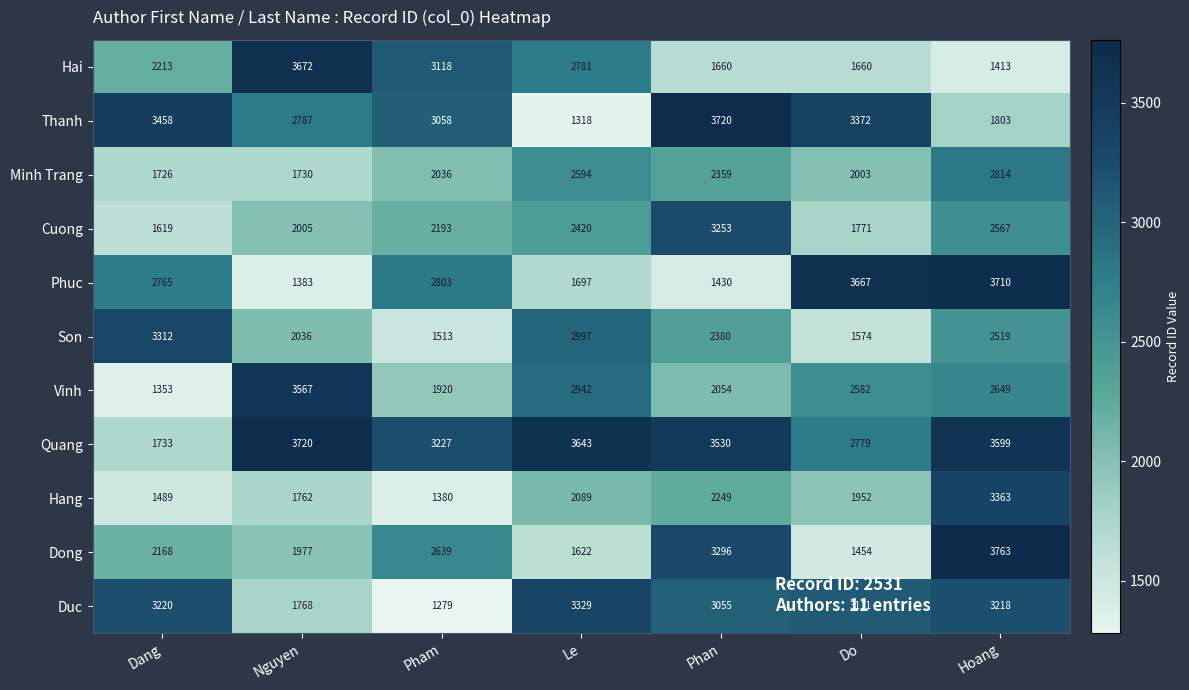

Which series has the largest total across all categories?

Quang